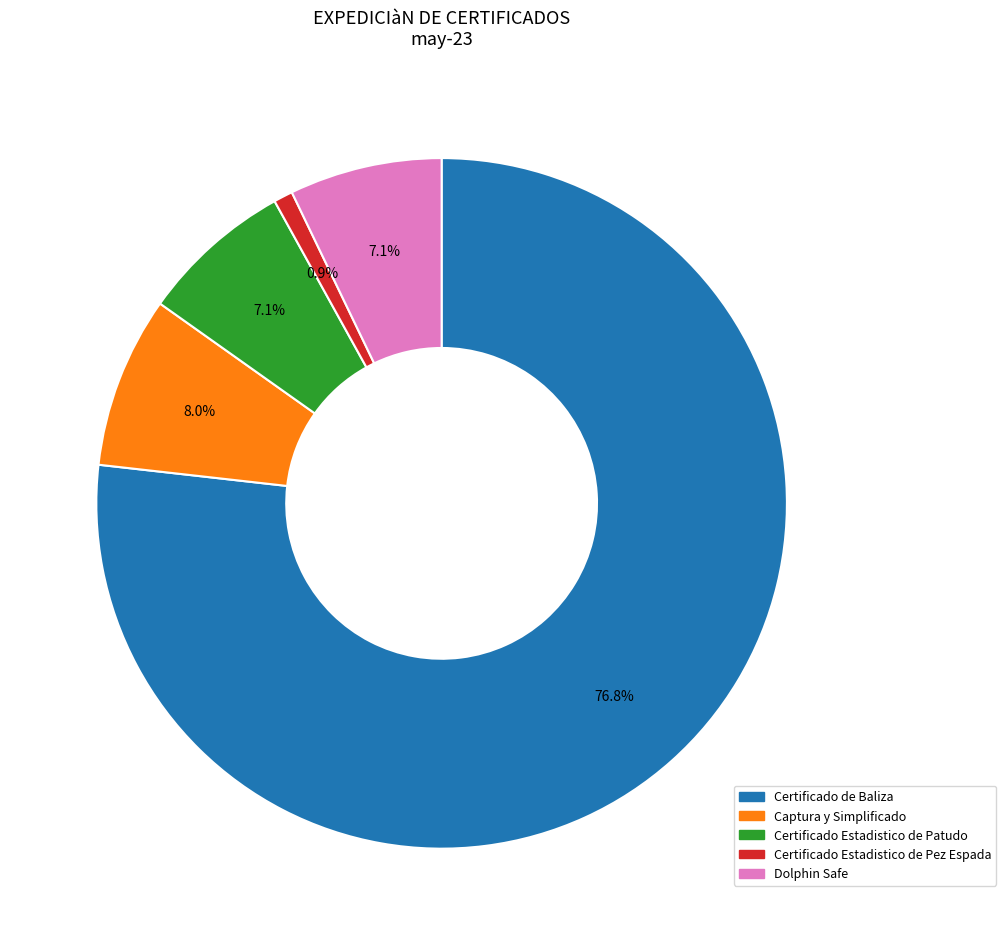

The Dolphin Safe slice represents 19% of the pie. True or false?

False